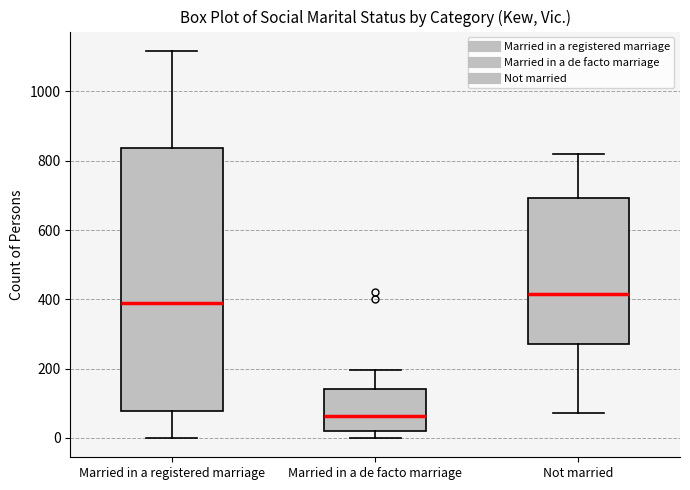

Which box has the highest median line?

Not married